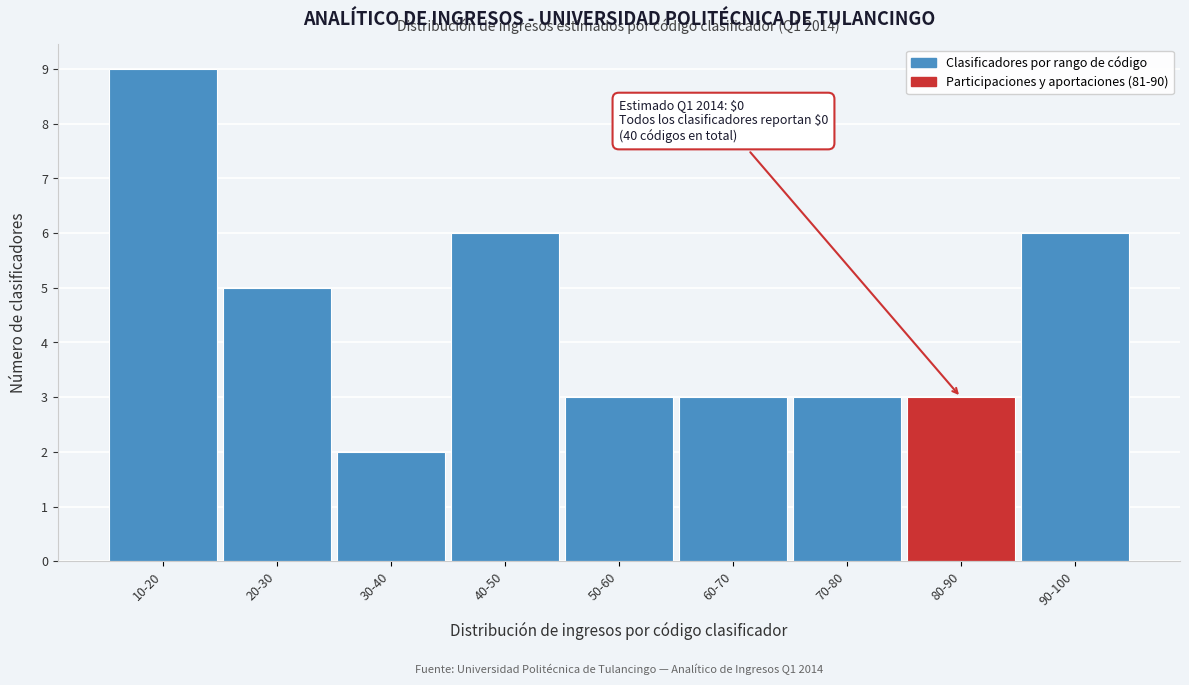

Reading left to right, list all the values displayed in this chart.

9	5	2	6	3	3	3	3	6